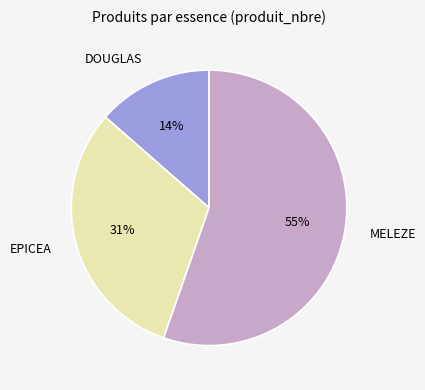

Is there any slice that represents more than half of the pie?

Yes